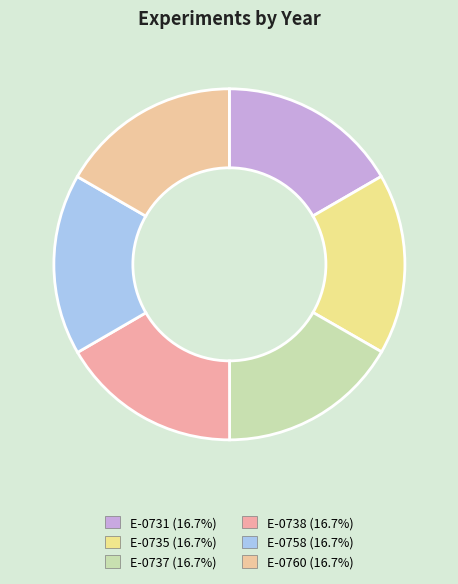

Is there any slice that represents more than half of the pie?

No